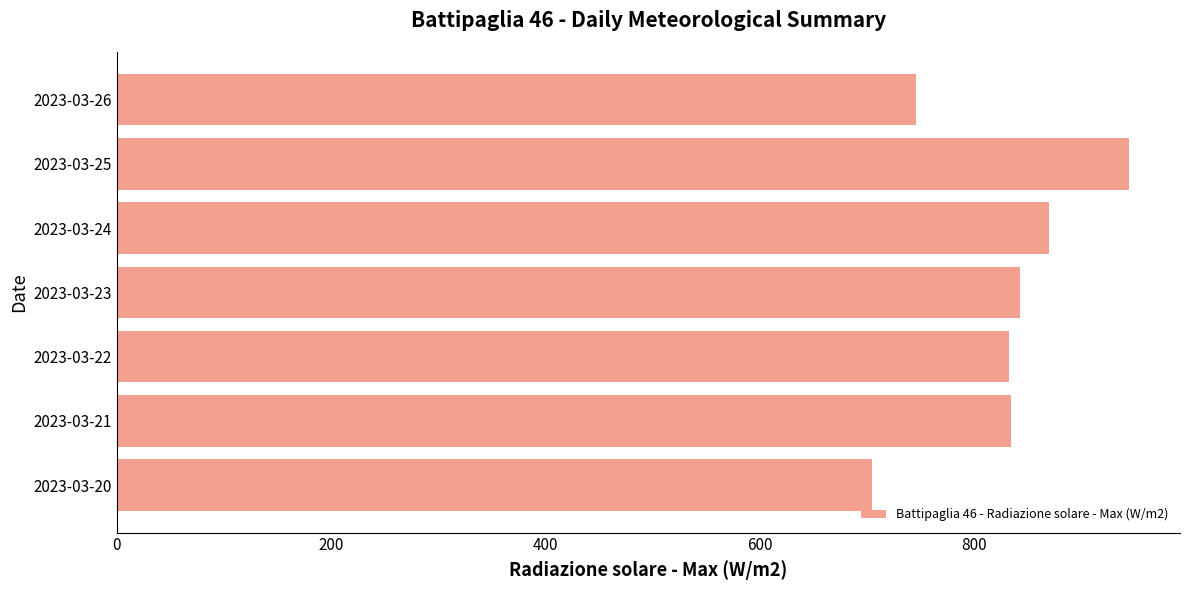

Is it true that the value at 2023-03-20 is 945.3?

False